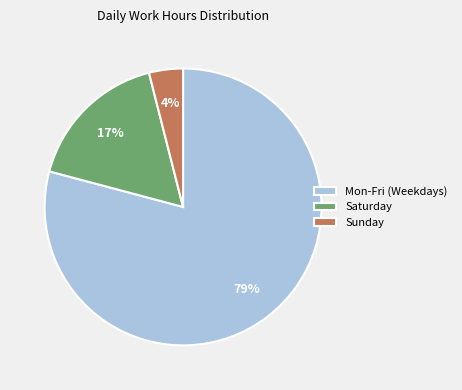

To the nearest percent, what is the difference between the largest and smallest slice percentages?

75%